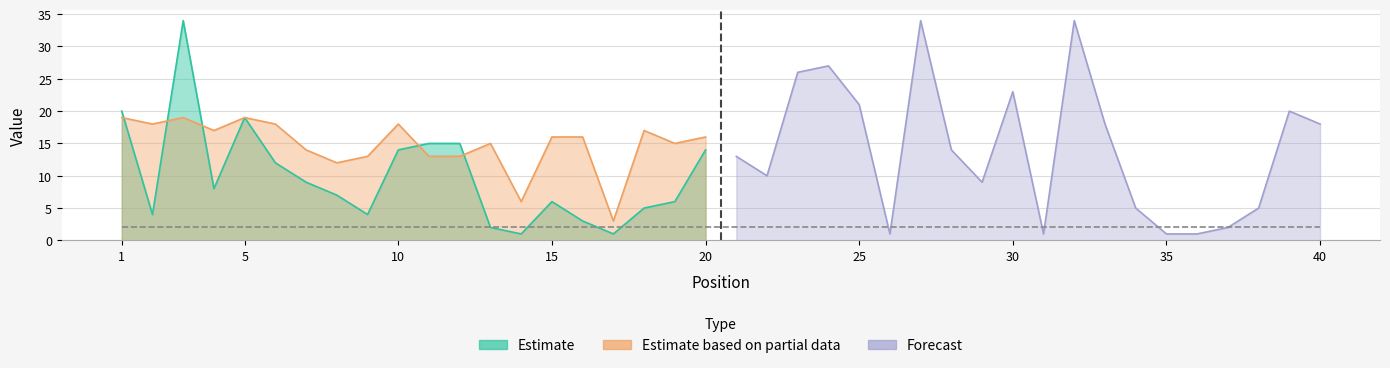

What is the value of the Weeks on Chart point at the 5th from the left?

19